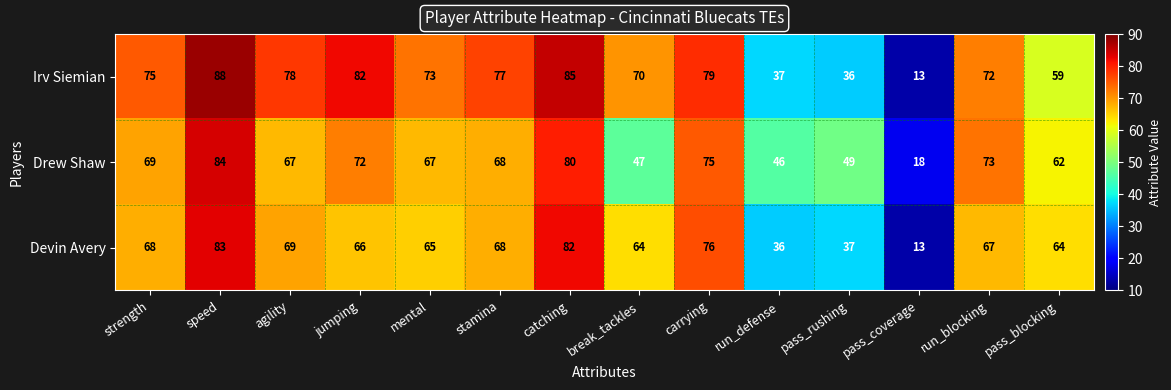

What is the difference between the highest and lowest values at carrying?

4